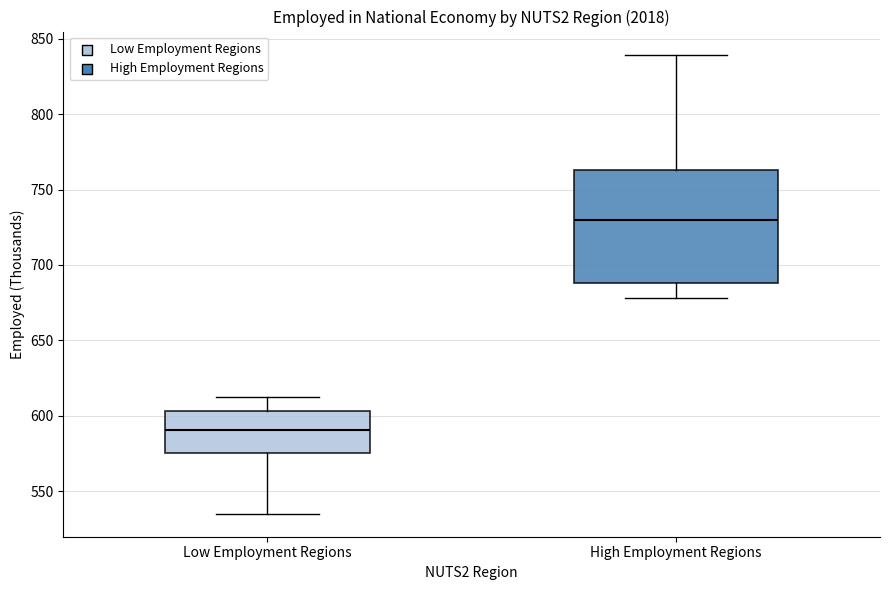

Reading left to right, transcribe this box plot: for each box, give where its median line is, the range the box spans, and where its two whiskers end, as read against the y-axis. The values are not printed on the chart, so give them approximately, as read against the axis.

Low Employment Regions: median 590, box 575 to 605, whiskers 535 to 615
High Employment Regions: median 730, box 690 to 765, whiskers 680 to 840